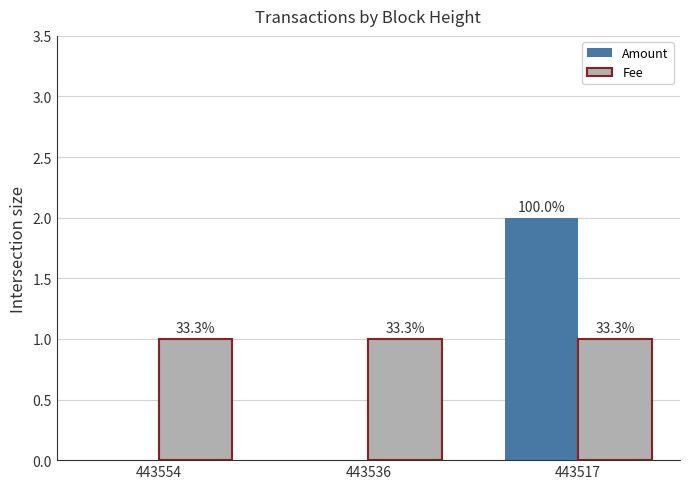

Are the bars grouped side by side (vs. stacked)?

Yes